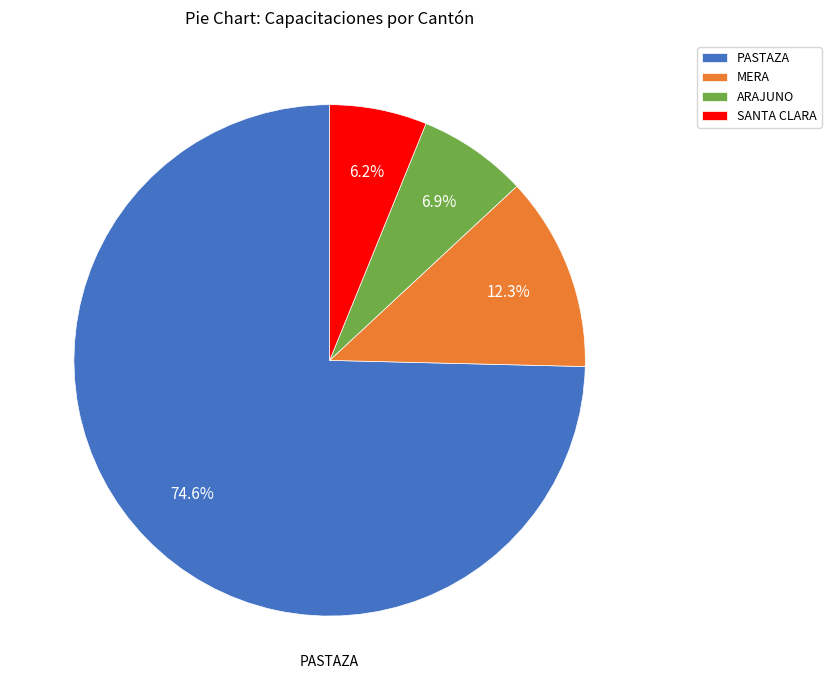

How many segments does this pie chart have?

4